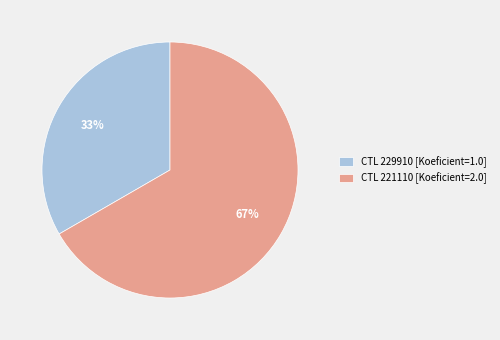

Count the number of slices in the pie.

2